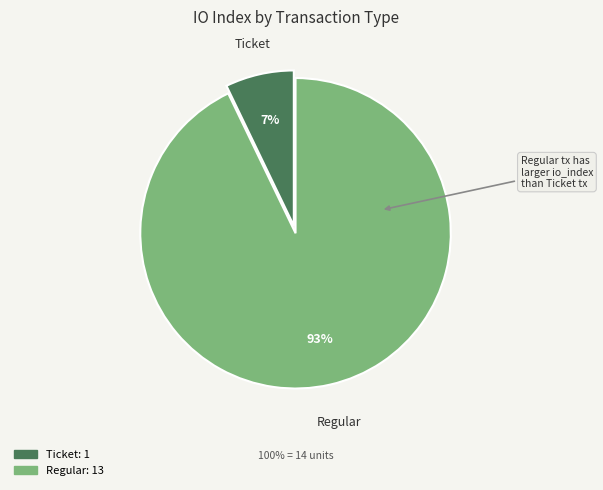

To the nearest percent, what is the average slice percentage?

50%